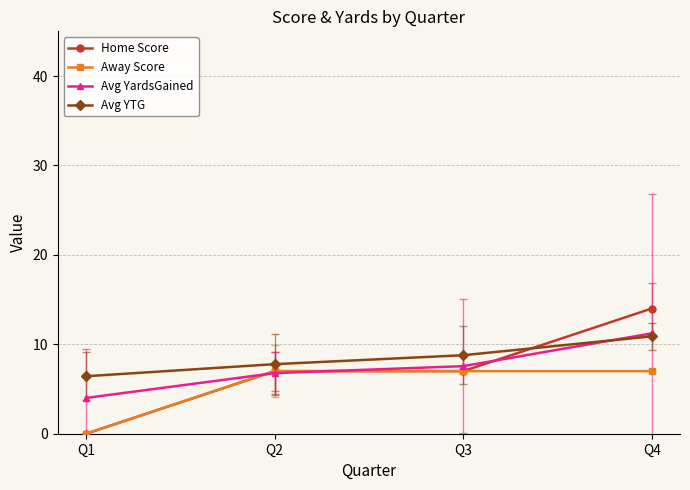

Which series has the largest range (max minus min)?

Home Score